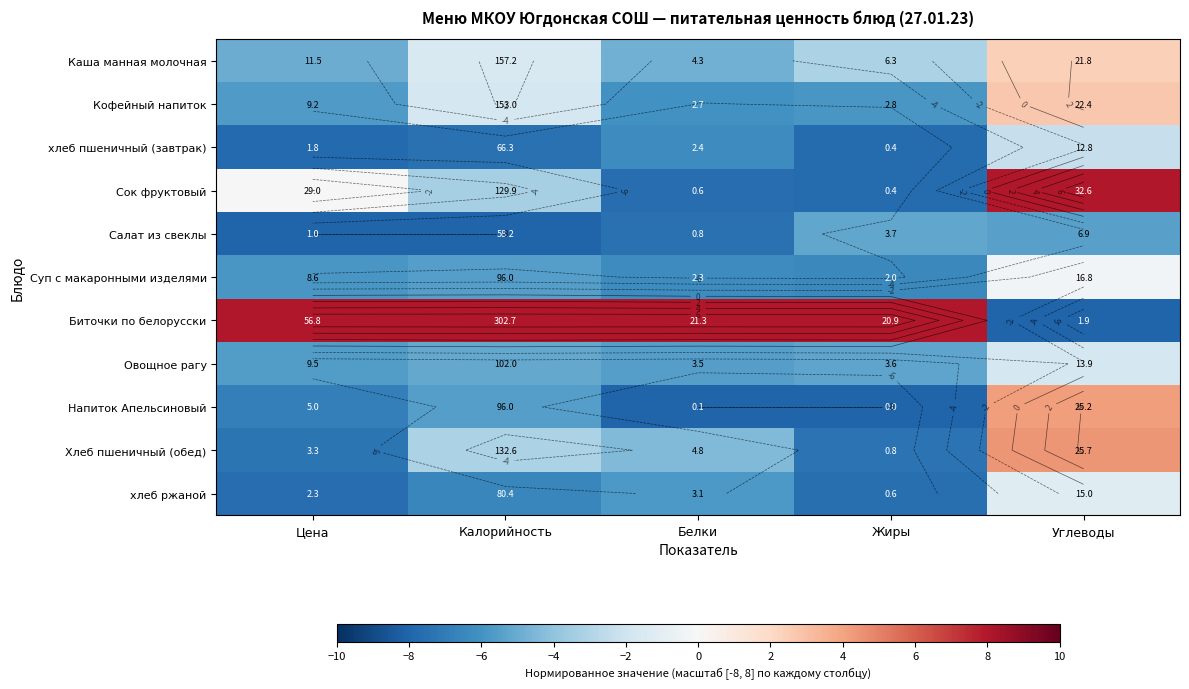

Is it true that Суп с макаронными изделями equals -0.4 at Углеводы?

False